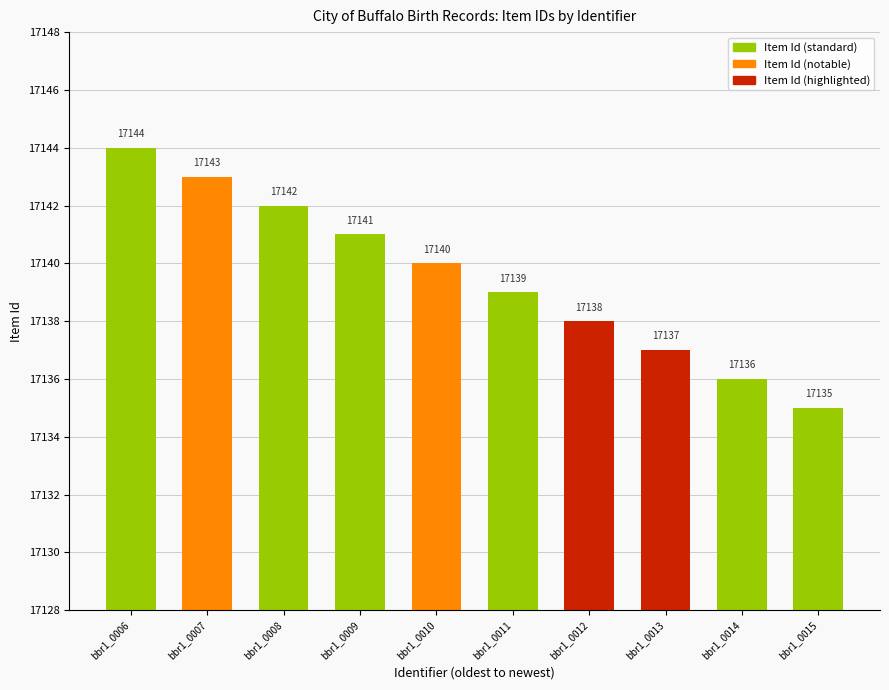

Rank the categories by value from lowest to highest.

bbr1_0015, bbr1_0014, bbr1_0013, bbr1_0012, bbr1_0011, bbr1_0010, bbr1_0009, bbr1_0008, bbr1_0007, bbr1_0006